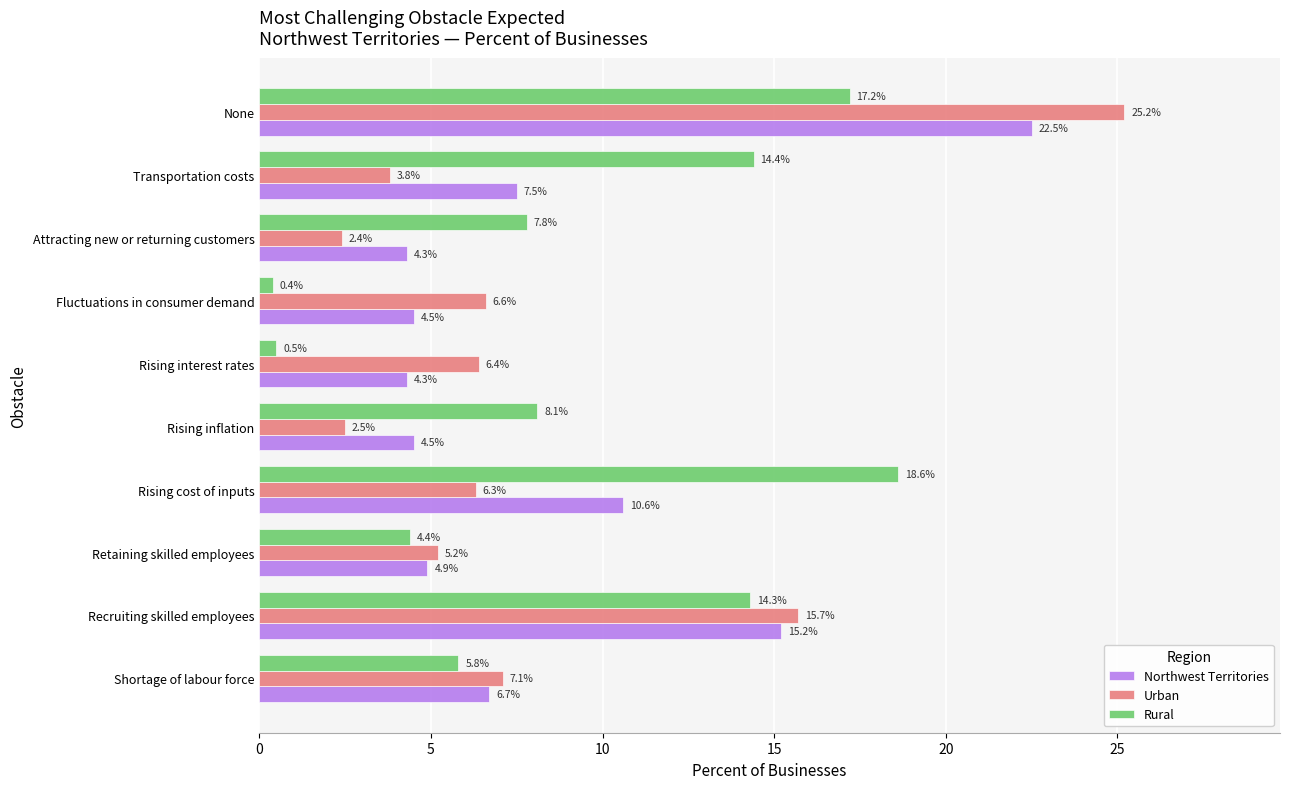

What are all the series names shown in the legend?

Northwest Territories, Urban, Rural